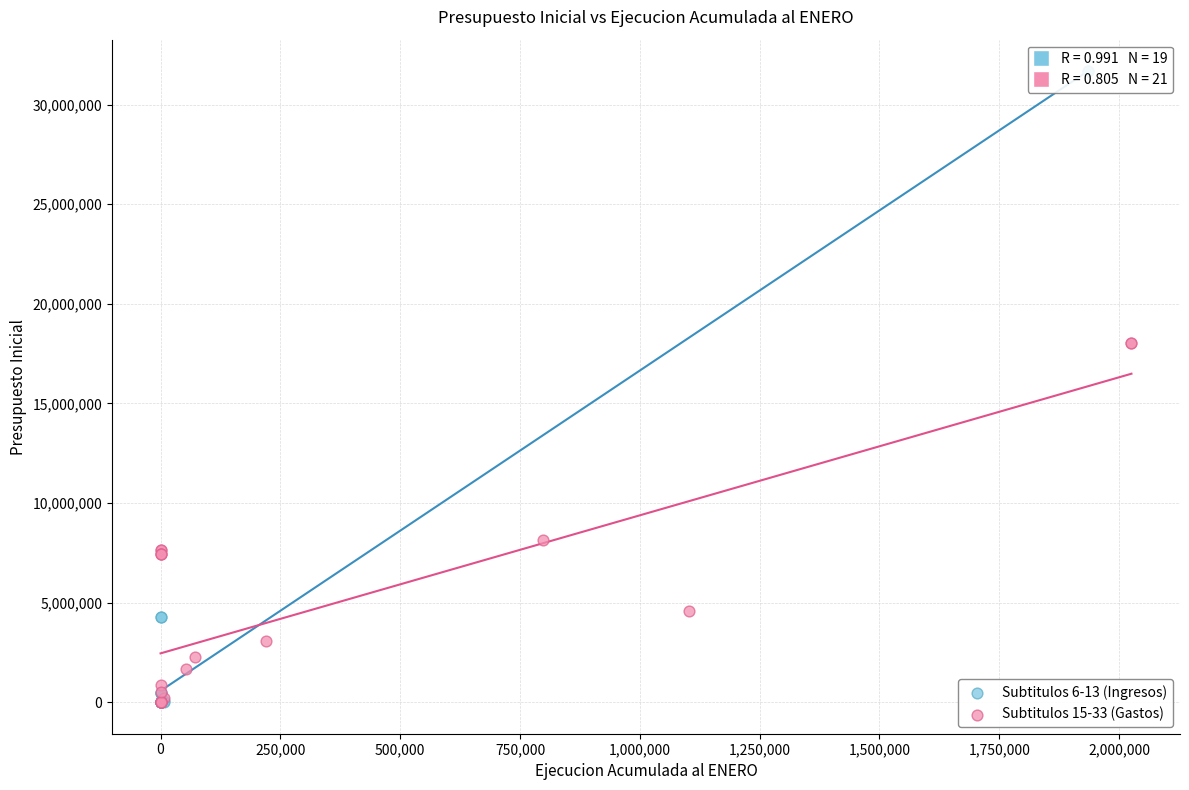

Which series contains the highest Y value?

Subtitulos 6-13 (Ingresos)